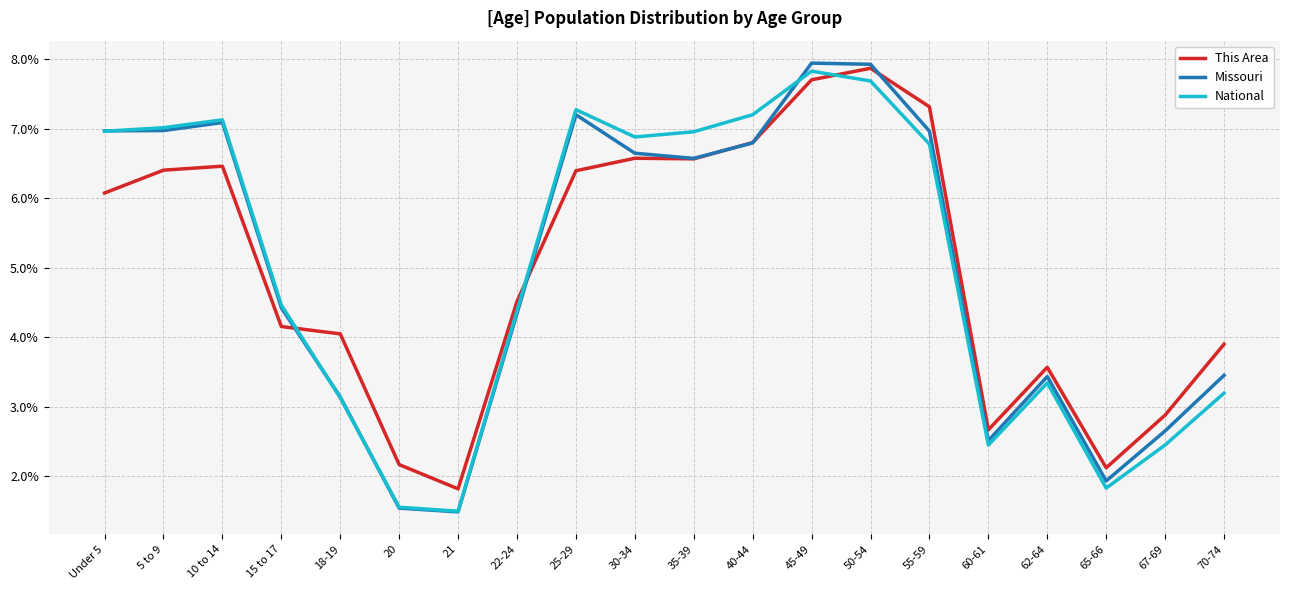

What is the maximum value for National?

7.8